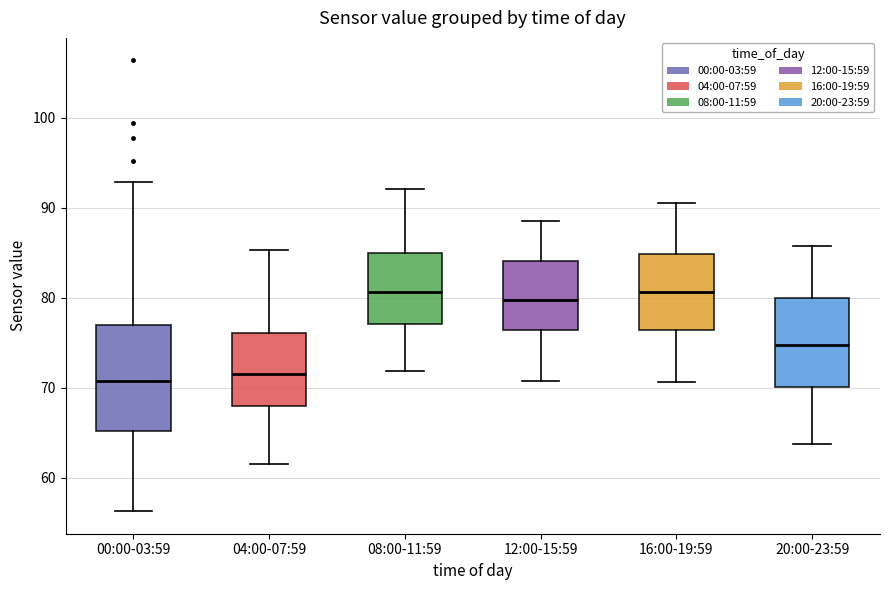

Reading left to right, transcribe this box plot: for each box, give where its median line is, the range the box spans, and where its two whiskers end, as read against the y-axis. The values are not printed on the chart, so give them approximately, as read against the axis.

00:00-03:59: median 71, box 65 to 77, whiskers 56 to 93
04:00-07:59: median 72, box 68 to 76, whiskers 62 to 85
08:00-11:59: median 81, box 77 to 85, whiskers 72 to 92
12:00-15:59: median 80, box 76 to 84, whiskers 71 to 89
16:00-19:59: median 81, box 76 to 85, whiskers 71 to 91
20:00-23:59: median 75, box 70 to 80, whiskers 64 to 86